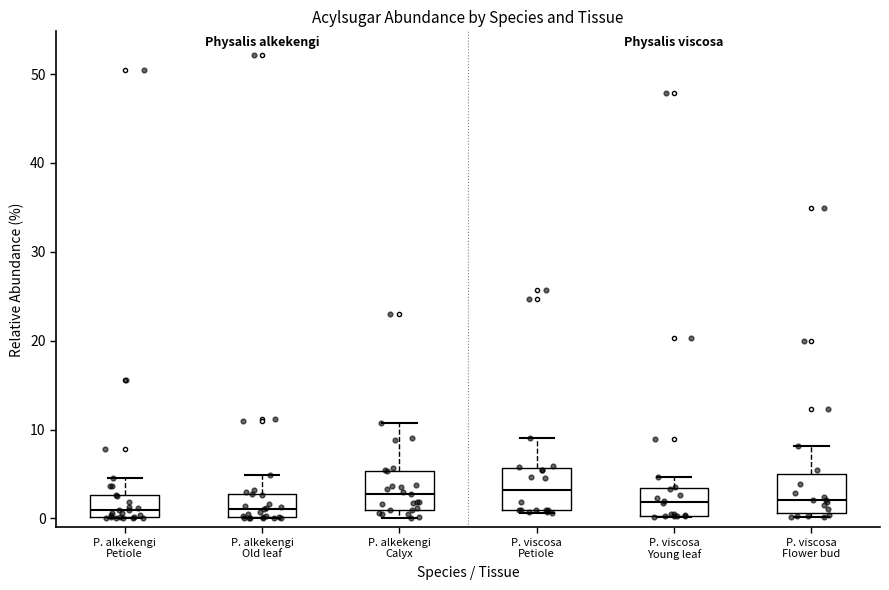

Reading left to right, read every box against the y-axis: the position of its median line, the range the box covers, and the ends of its whiskers. The values are not printed on the chart, so give them approximately, as read against the axis.

P. alkekengi Petiole: median 1, box 0 to 3, whiskers 0 to 5
P. alkekengi Old leaf: median 1, box 0 to 3, whiskers 0 to 5
P. alkekengi Calyx: median 3, box 1 to 5, whiskers 0 to 11
P. viscosa Petiole: median 3, box 1 to 6, whiskers 1 (just below the box's lower edge) to 9
P. viscosa Young leaf: median 2, box 0 to 3, whiskers 0 to 5
P. viscosa Flower bud: median 2, box 1 to 5, whiskers 0 to 8